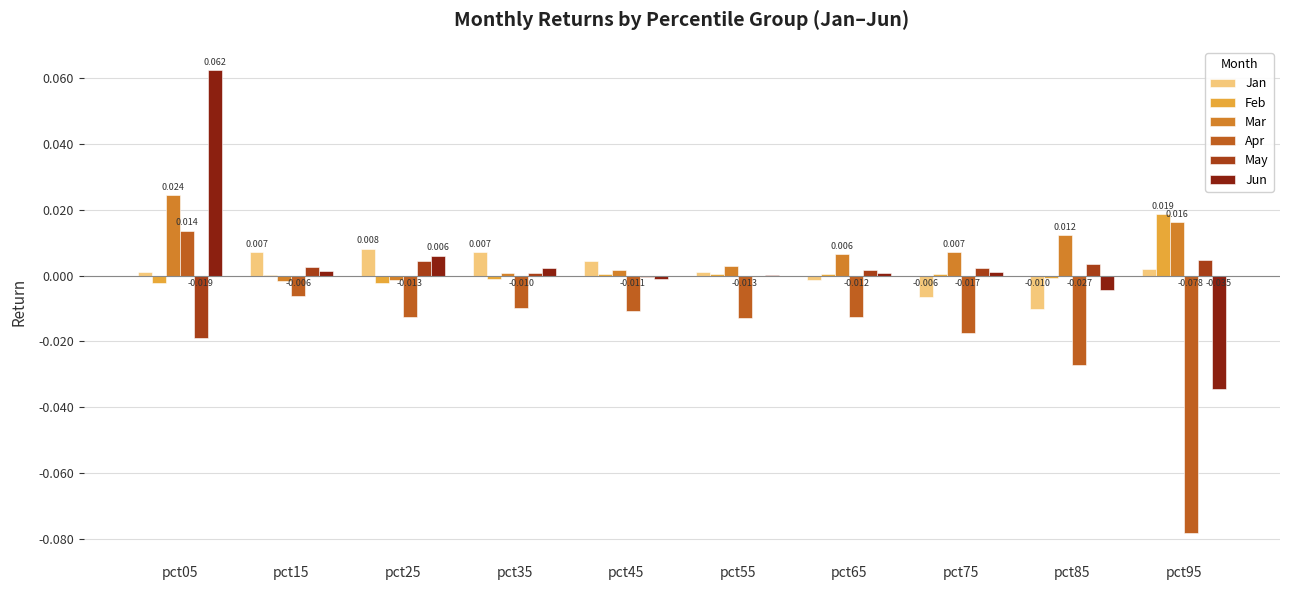

Which series changed the most between pct05 and pct75?

Jun